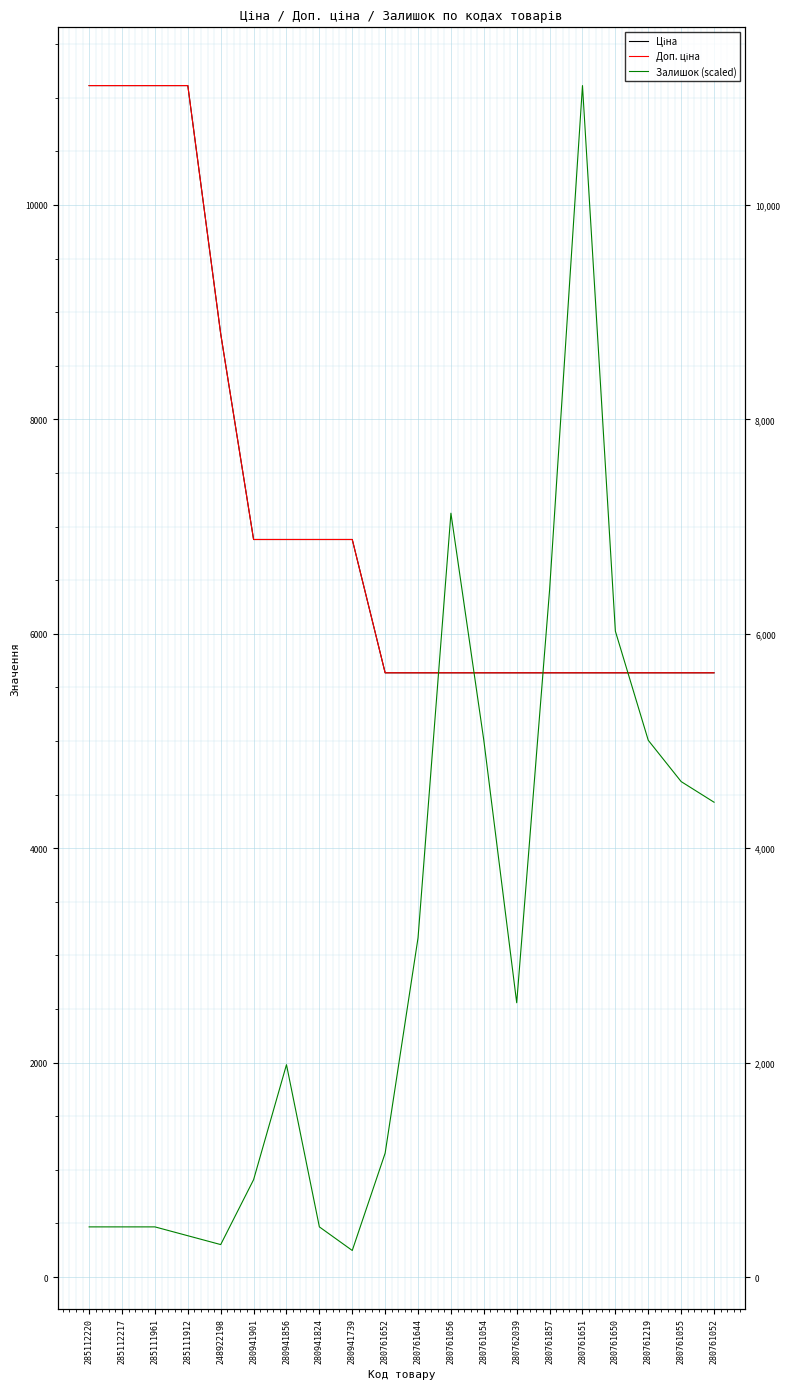

How many lines are shown in the chart?

3